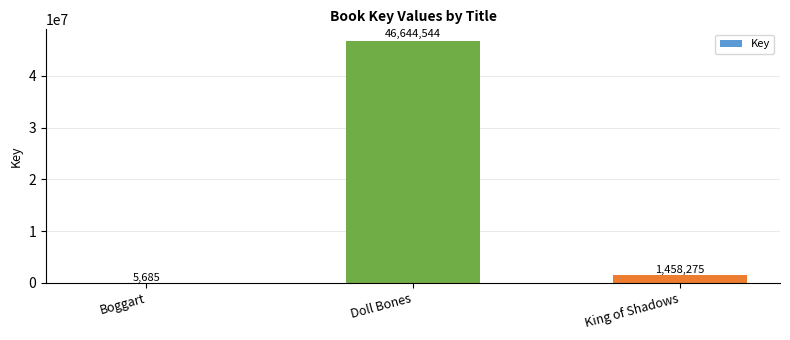

True or false: the data shows 1458275 at King of Shadows.

True